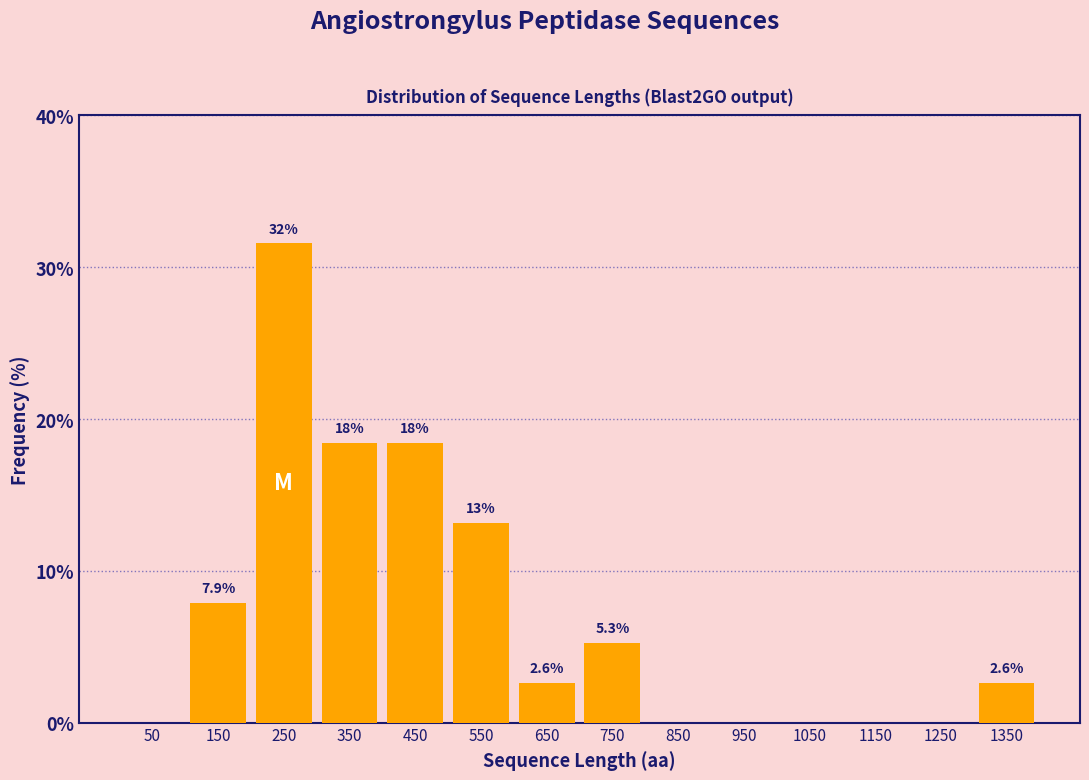

Over which range of the x-axis is the bar tallest?

200 to 300